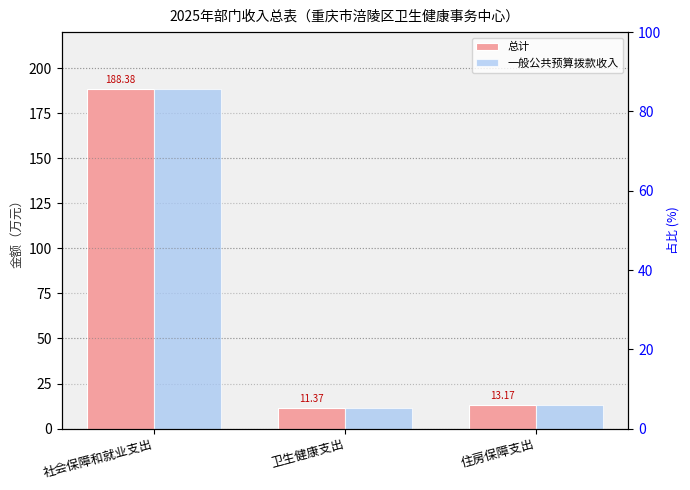

What is the label of the 2nd bar from the right?

卫生健康支出